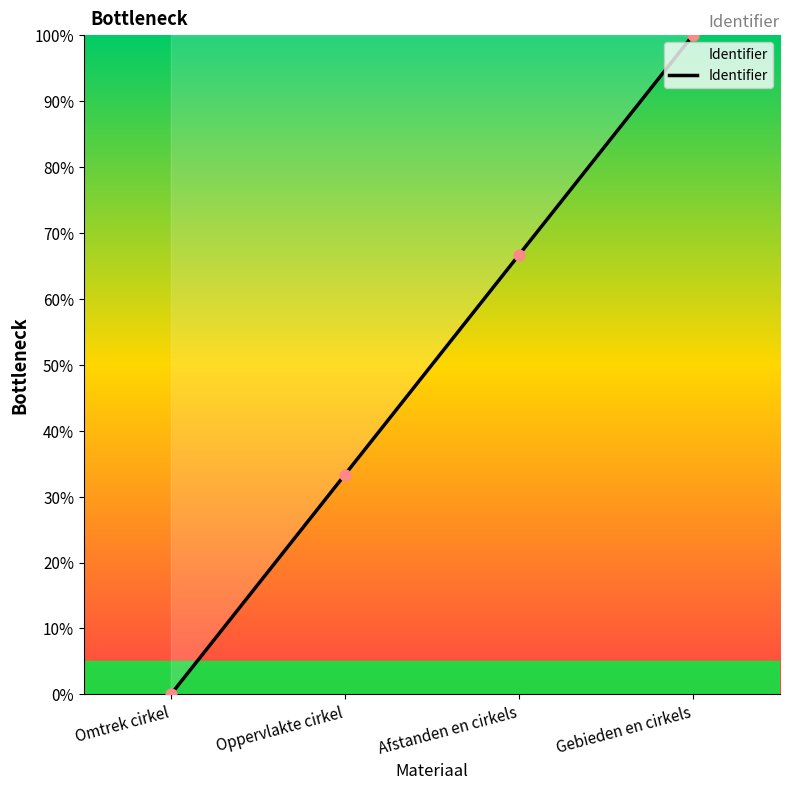

Which has a higher value, Omtrek cirkel or Afstanden en cirkels?

Afstanden en cirkels